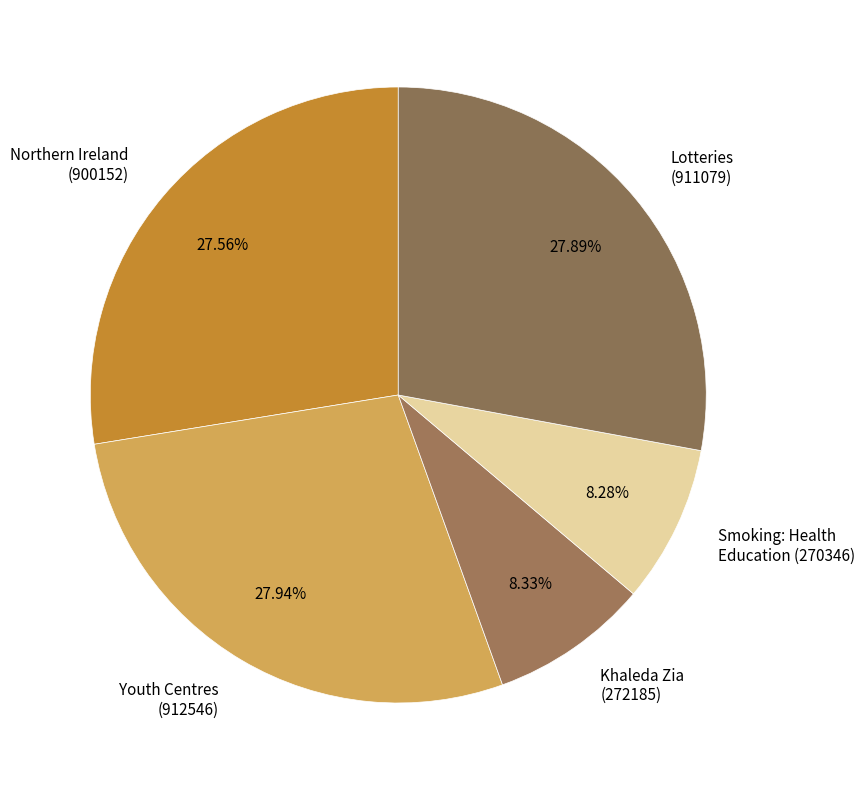

Does any single category account for the majority?

No